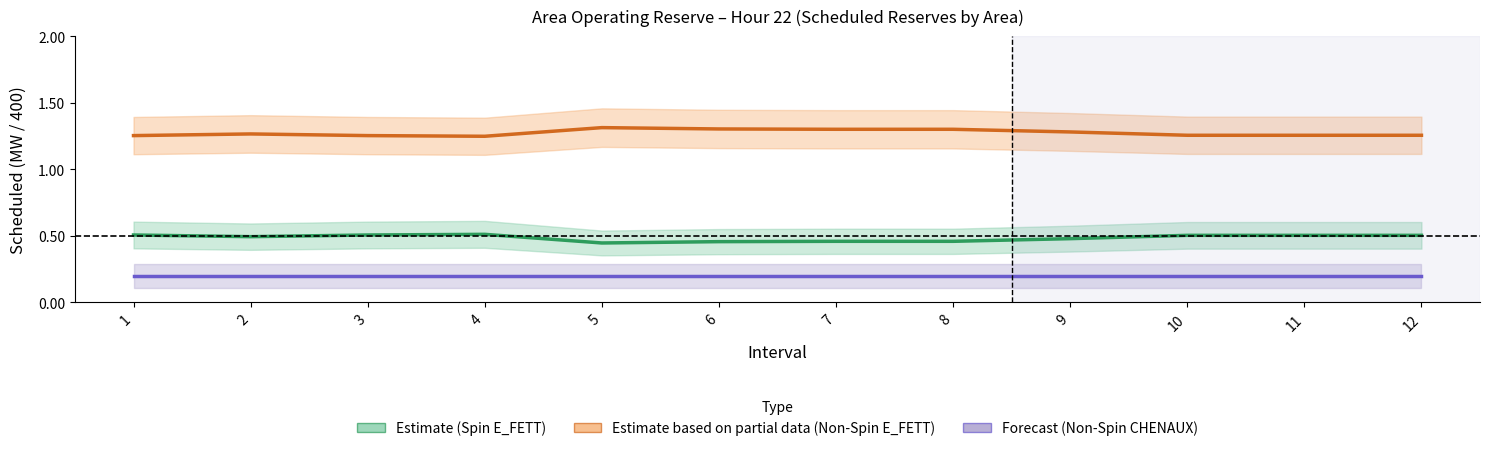

How many interior local valleys does the Scheduled 10-Min Non-Spin (E_FETT) series have?

1